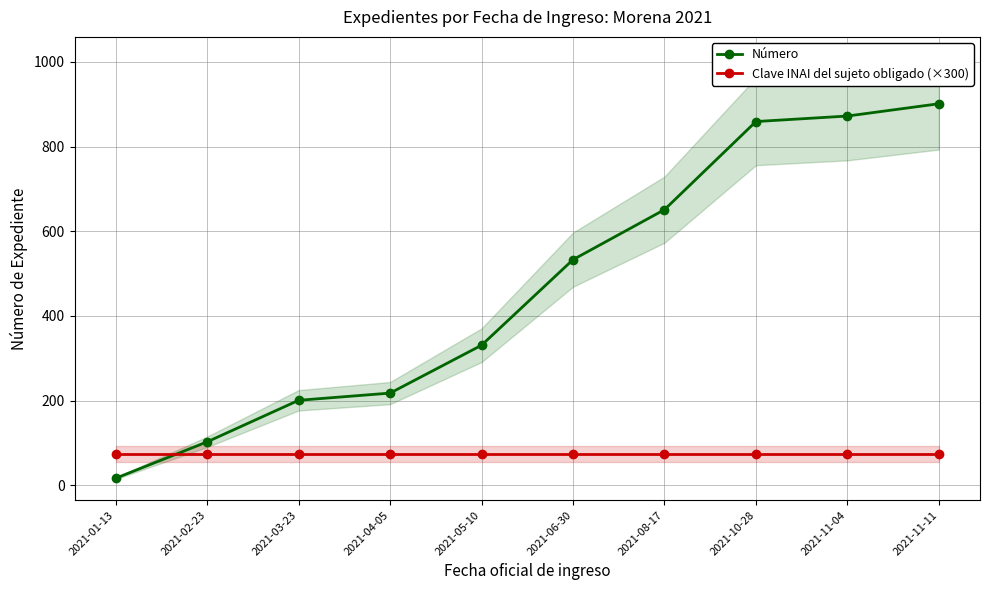

Is the value of Clave INAI del sujeto obligado (×300) at 2021-05-10 greater than the value of Número at 2021-10-28?

No